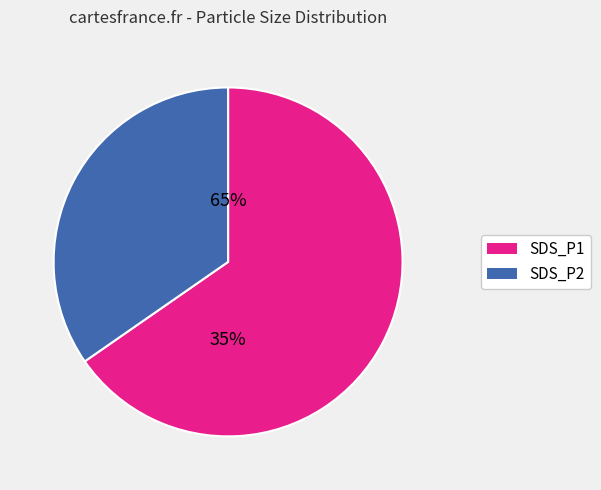

What is the total percentage of SDS_P1 and SDS_P2?

100.0%